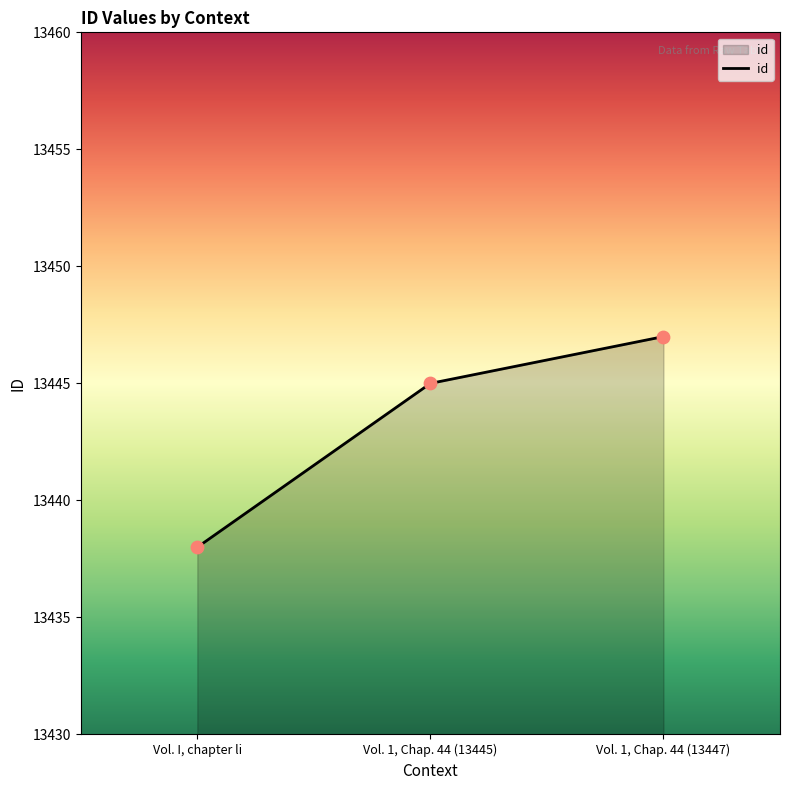

What is the change in value from Vol. I, chapter li to Vol. 1, Chap. 44 (13445)?

+7